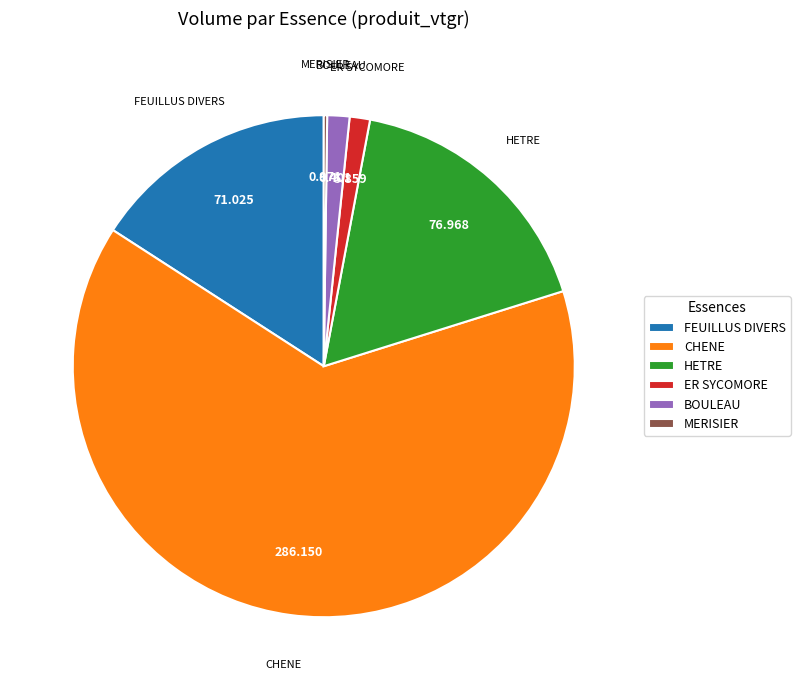

Is it true that ER SYCOMORE is 11% of the pie?

False